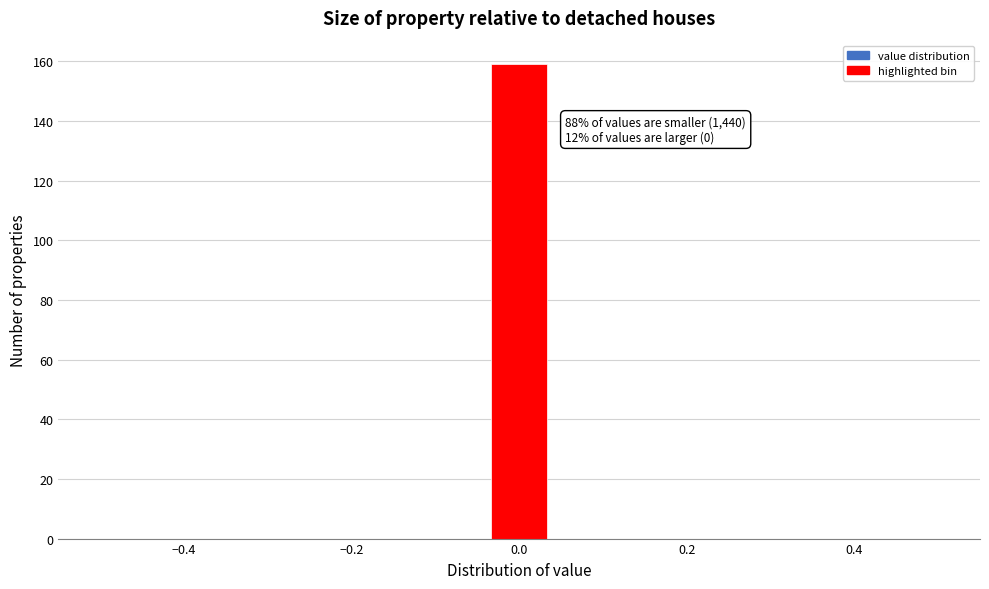

Around what value on the x-axis is the tallest bar? Give the approximate position of its centre, as read against the axis.

0.00